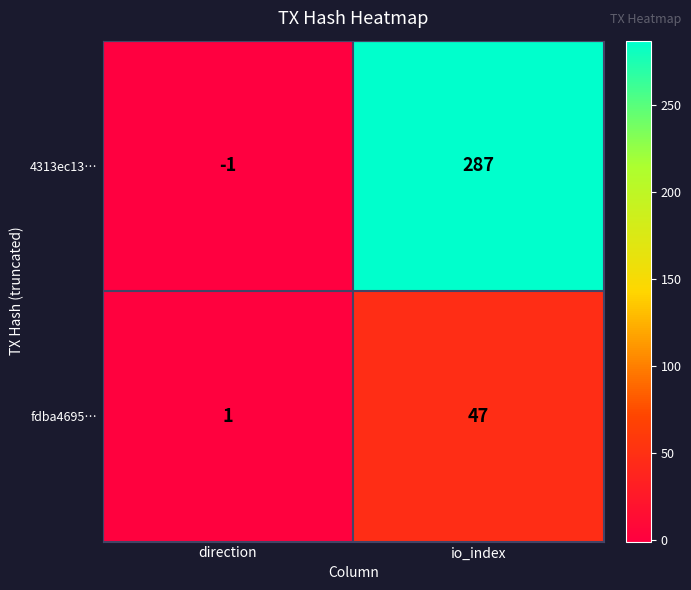

What is the sum of all fdba4695… values?

48